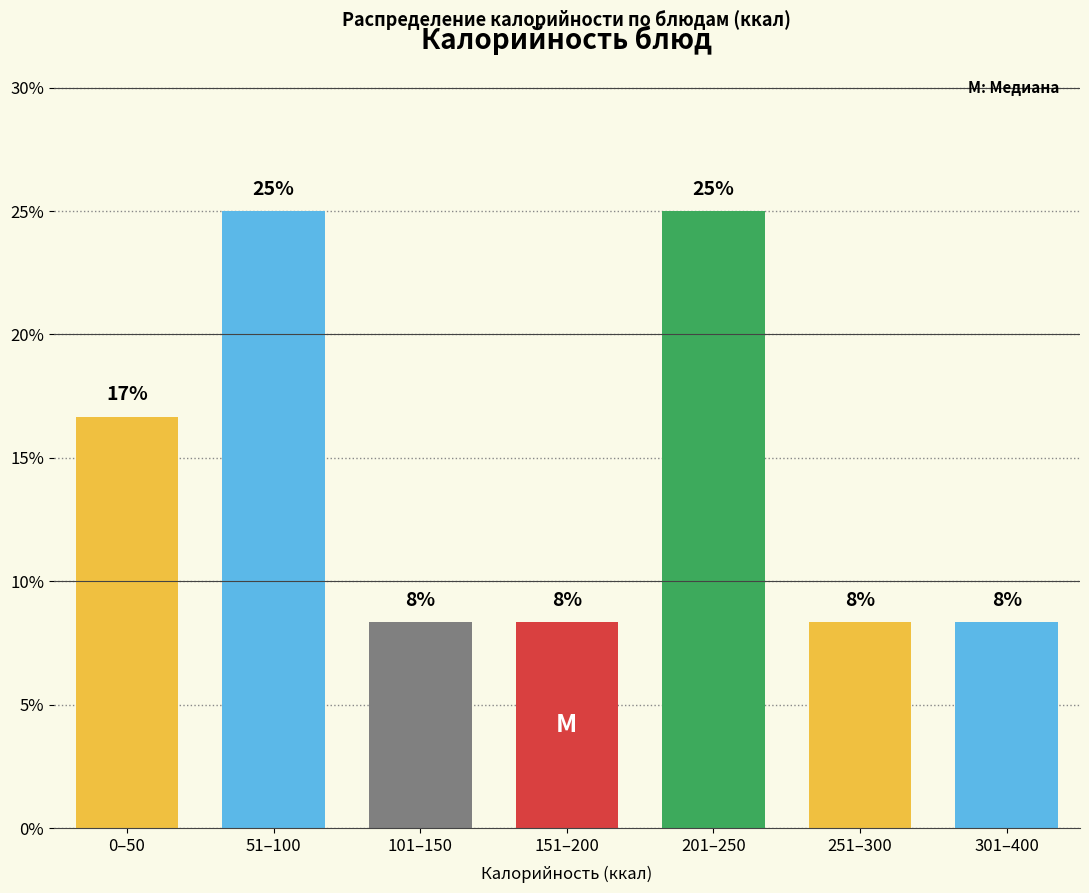

Are the bars horizontal?

No